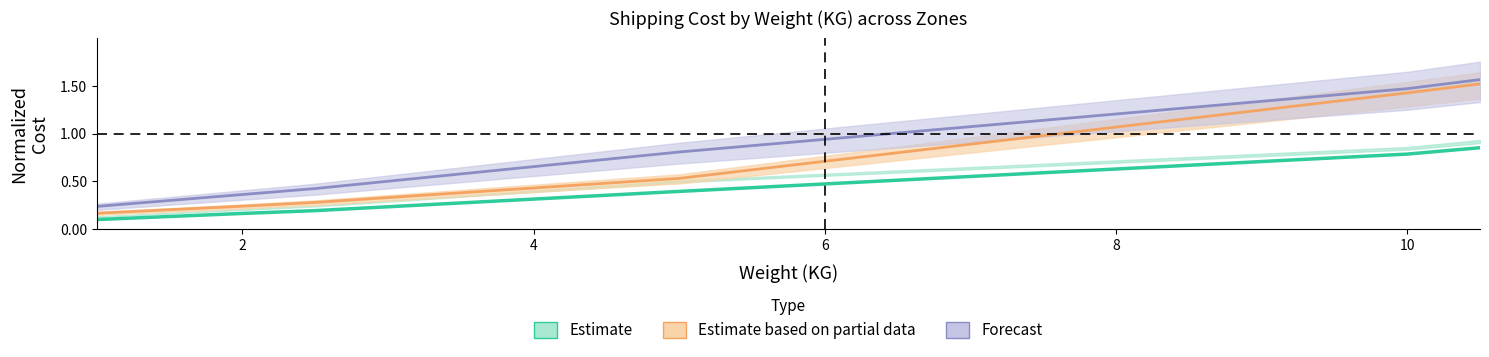

Reading right to left, list all the values displayed in this chart.

Zone 1: 10.5=0.9	10.0=0.8	9.5=0.7	9.0=0.7	8.5=0.7	8.0=0.6	7.5=0.6	7.0=0.6	6.5=0.5	6.0=0.5	5.5=0.4	5.0=0.4	4.5=0.4	4.0=0.3	3.5=0.3	3.0=0.2	2.5=0.2	2.0=0.2	1.5=0.1	1.0=0.1
Zone 2: 10.5=1.6	10.0=1.5	9.5=1.4	9.0=1.3	8.5=1.3	8.0=1.2	7.5=1.1	7.0=1.1	6.5=1.0	6.0=0.9	5.5=0.9	5.0=0.8	4.5=0.7	4.0=0.7	3.5=0.6	3.0=0.5	2.5=0.4	2.0=0.4	1.5=0.3	1.0=0.2
Zone 6: 10.5=1.5	10.0=1.4	9.5=1.3	9.0=1.2	8.5=1.2	8.0=1.1	7.5=1.0	7.0=0.9	6.5=0.8	6.0=0.7	5.5=0.6	5.0=0.5	4.5=0.5	4.0=0.4	3.5=0.4	3.0=0.3	2.5=0.3	2.0=0.2	1.5=0.2	1.0=0.2